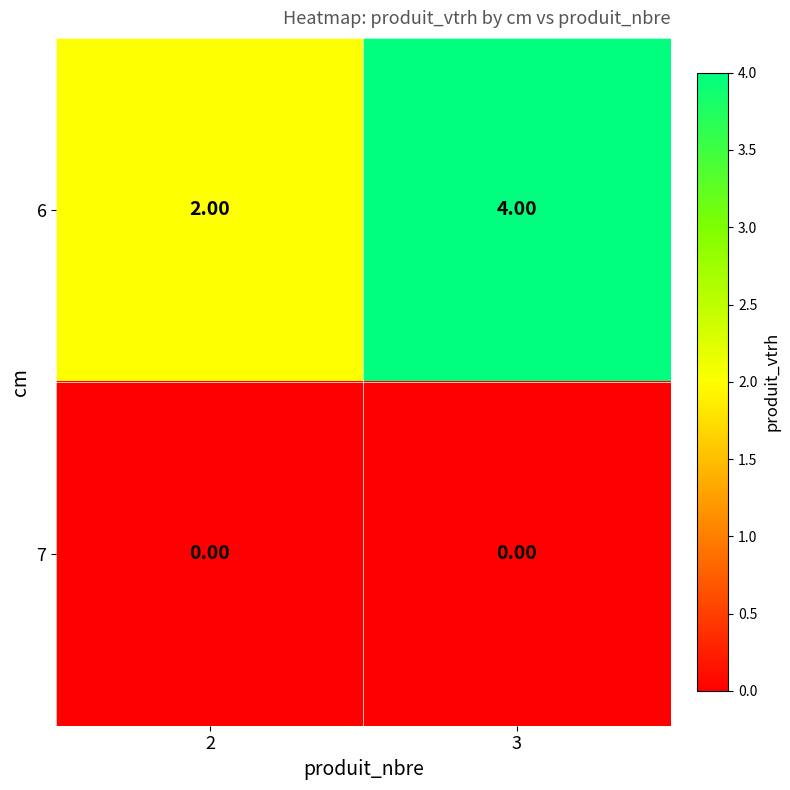

At 2, list the series in order from smallest to largest.

7, 6